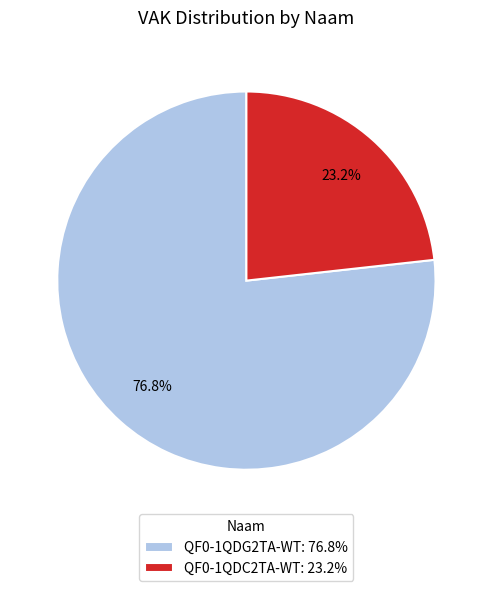

What is the largest slice in the pie chart?

QF0-1QDG2TA-WT